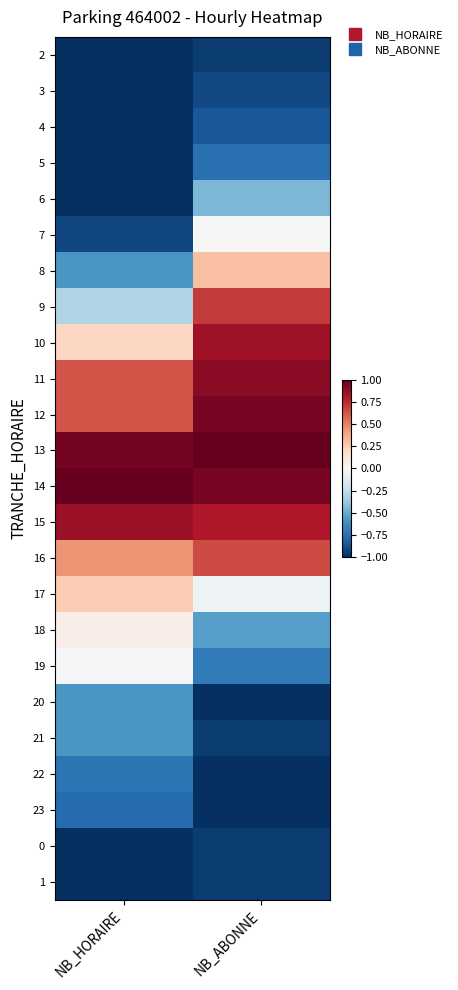

At how many categories does at least one series exceed 0?

2